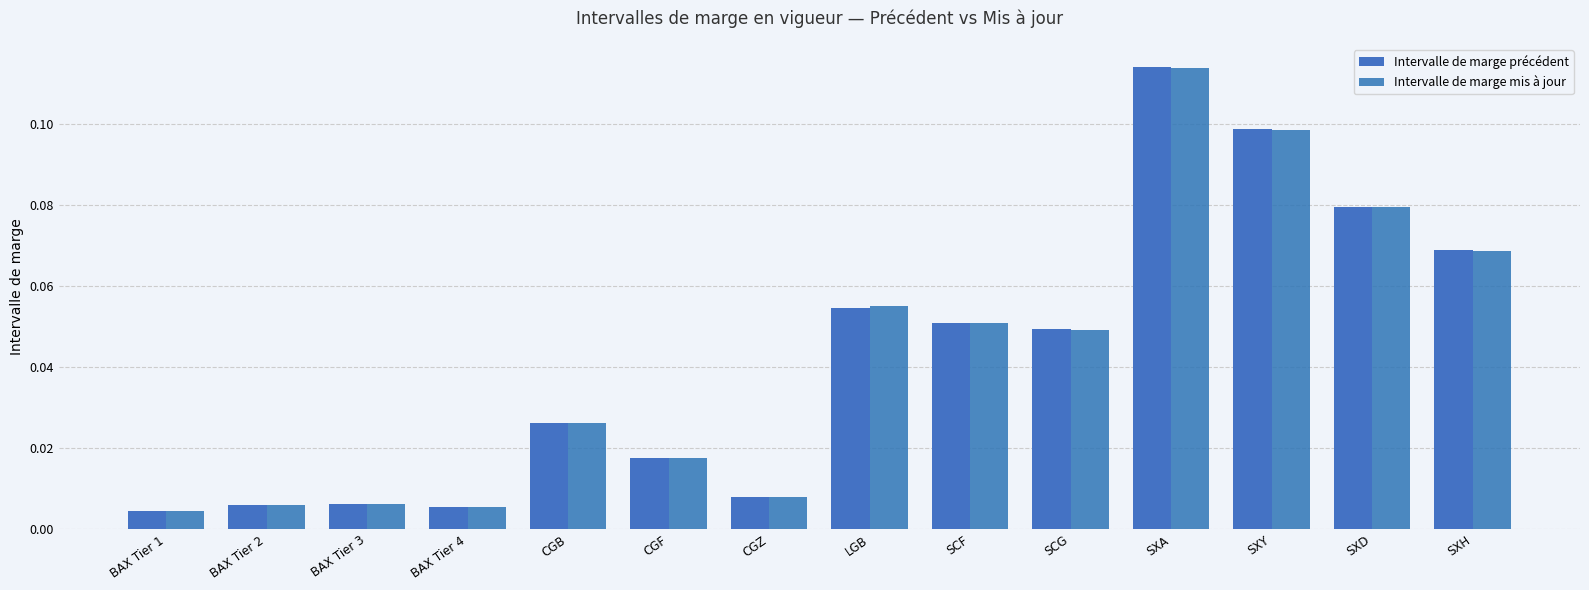

How many categories are shown in the chart?

14